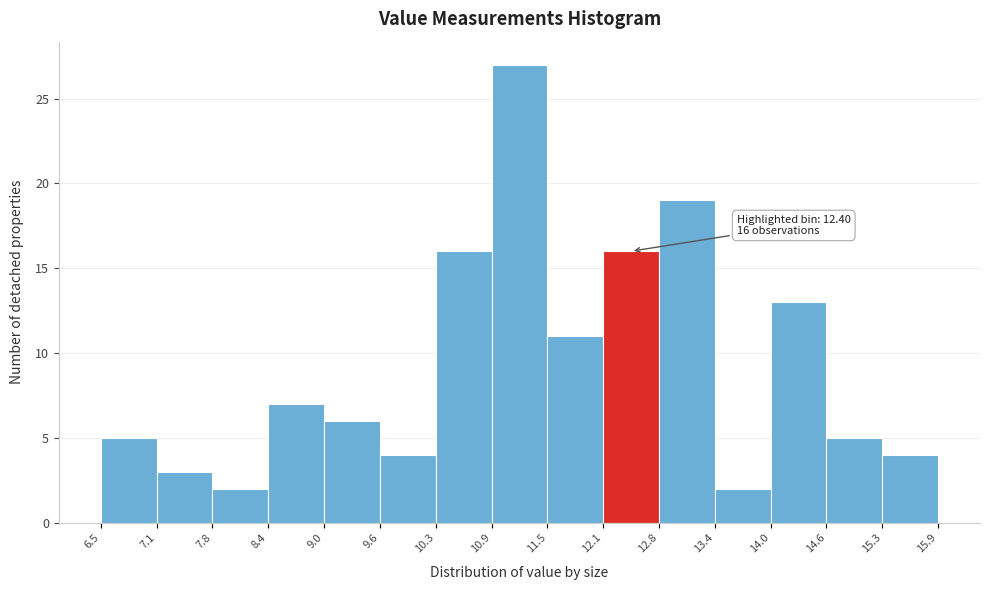

Over which range of the x-axis is the bar tallest?

10.9 to 11.5